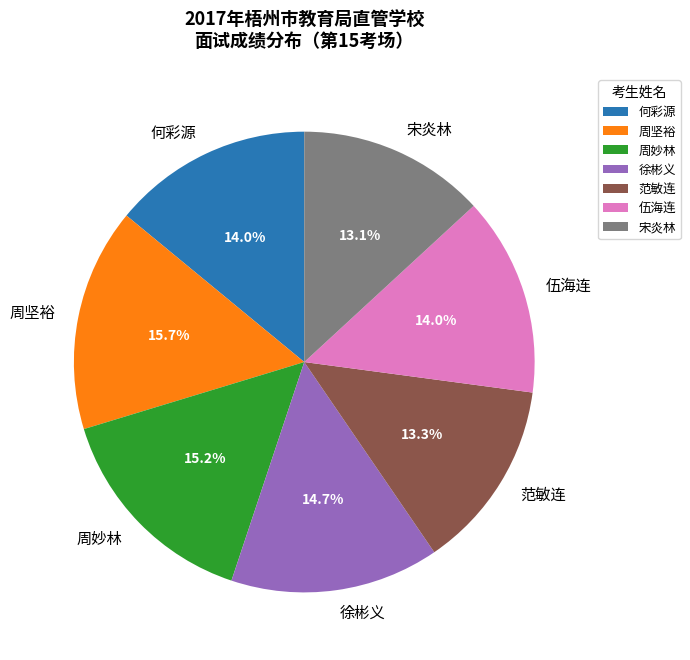

The 何彩源 slice represents 14% of the pie. True or false?

True